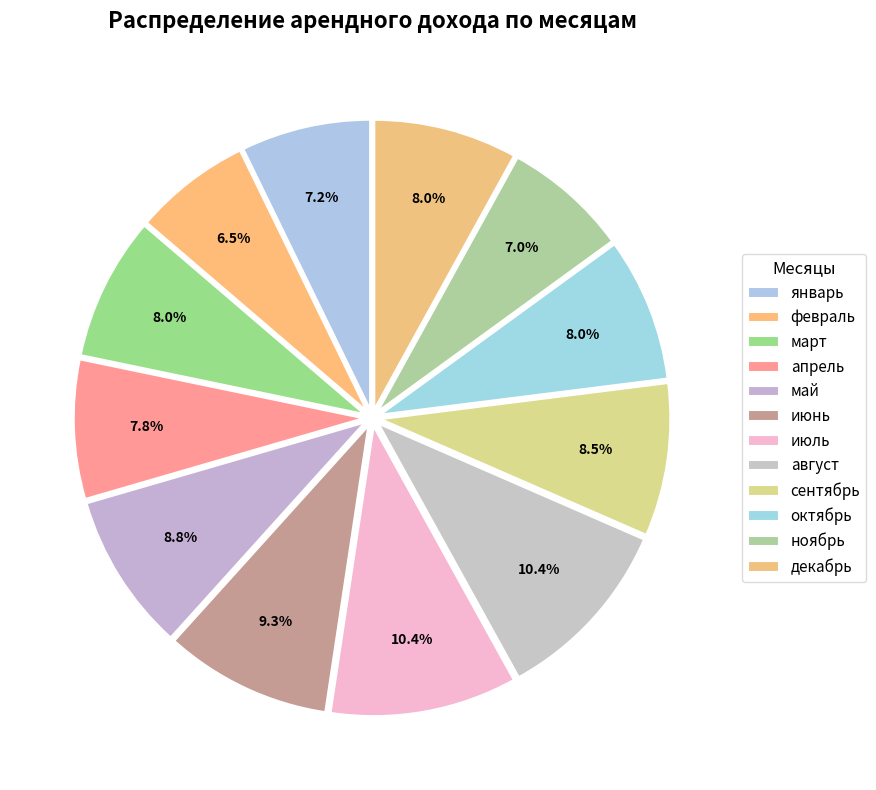

Which slice is the largest?

июль